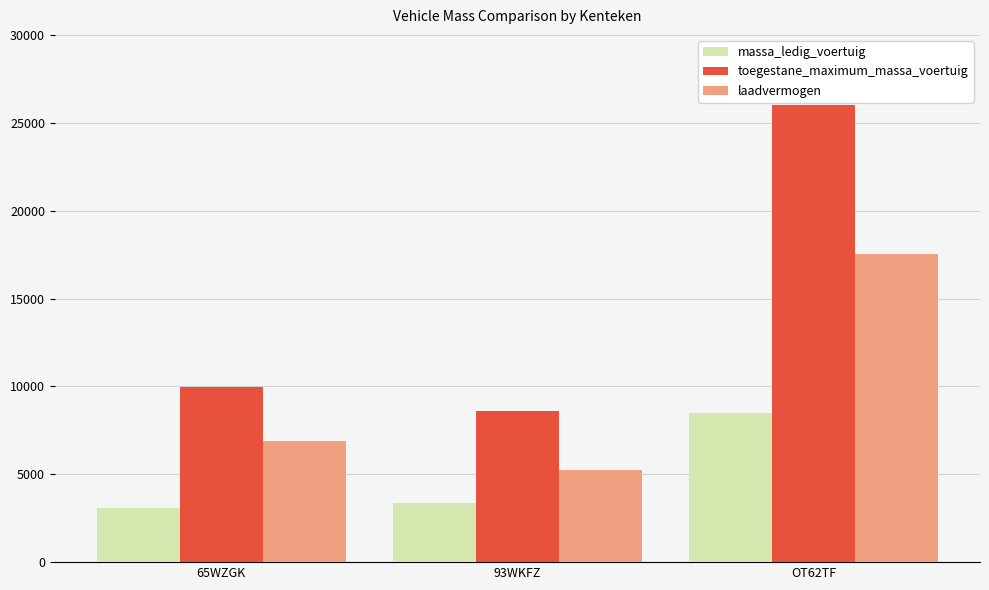

Which series has the largest range (max minus min)?

toegestane_maximum_massa_voertuig